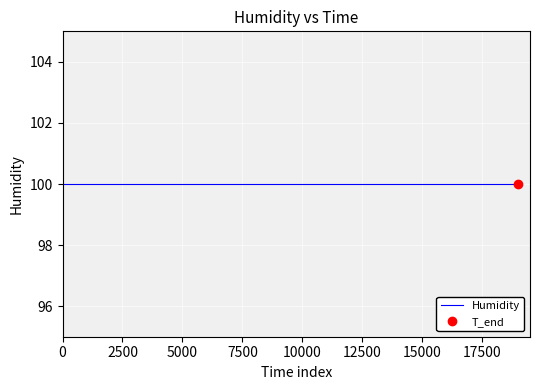

What is the greatest value displayed?

100.0